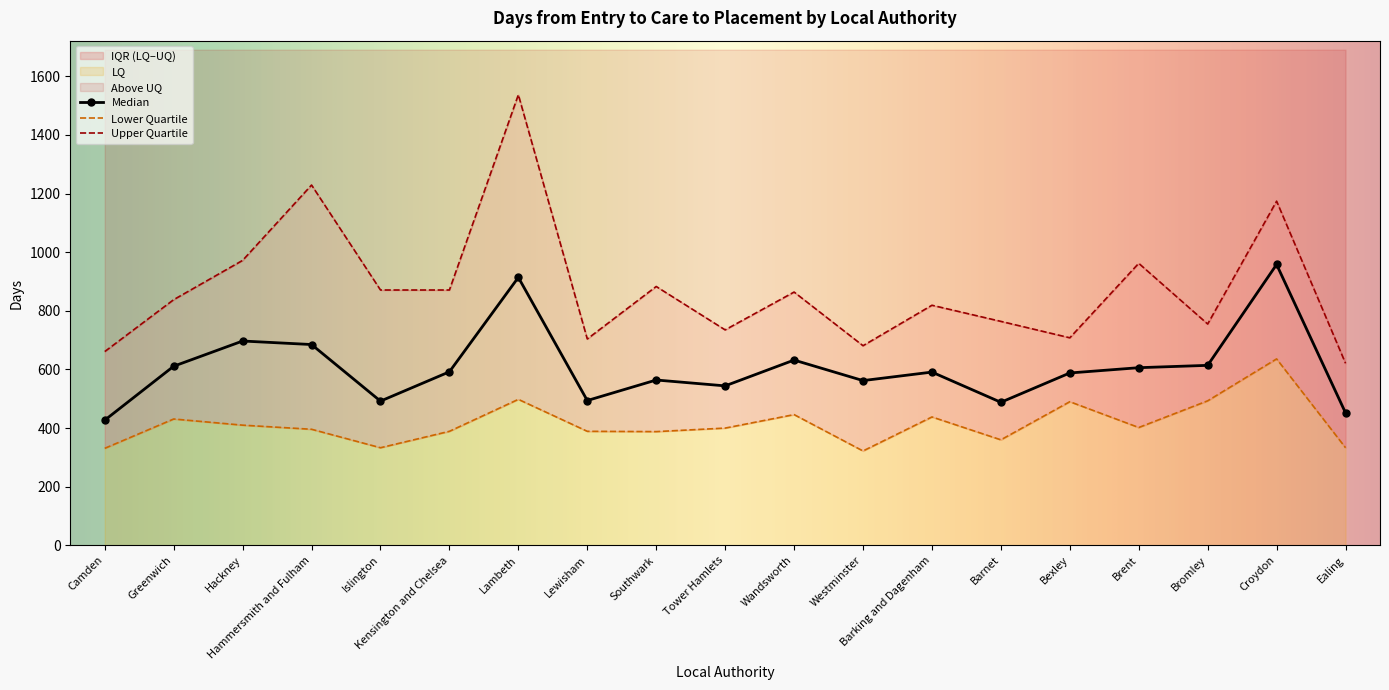

Reading left to right, extract all data points from this chart.

Median: Camden=427	Greenwich=611	Hackney=697	Hammersmith and Fulham=685	Islington=492	Kensington and Chelsea=592	Lambeth=914	Lewisham=494	Southwark=564	Tower Hamlets=544	Wandsworth=632	Westminster=562	Barking and Dagenham=591	Barnet=488	Bexley=588	Brent=606	Bromley=614	Croydon=958	Ealing=452
LQ: Camden=331	Greenwich=431	Hackney=410	Hammersmith and Fulham=396	Islington=333	Kensington and Chelsea=389	Lambeth=498	Lewisham=389	Southwark=388	Tower Hamlets=400	Wandsworth=446	Westminster=322	Barking and Dagenham=438	Barnet=360	Bexley=490	Brent=402	Bromley=493	Croydon=636	Ealing=333
UQ: Camden=661	Greenwich=838	Hackney=972	Hammersmith and Fulham=1229	Islington=871	Kensington and Chelsea=871	Lambeth=1537	Lewisham=704	Southwark=883	Tower Hamlets=735	Wandsworth=864	Westminster=681	Barking and Dagenham=819	Barnet=764	Bexley=708	Brent=962	Bromley=755	Croydon=1174	Ealing=621